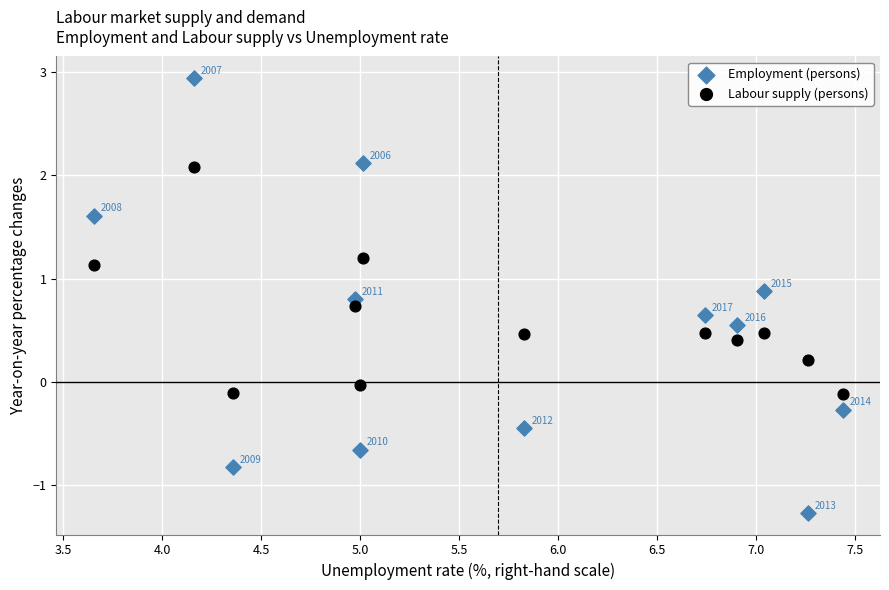

Which series has the widest spread of Y values?

Employment (persons)